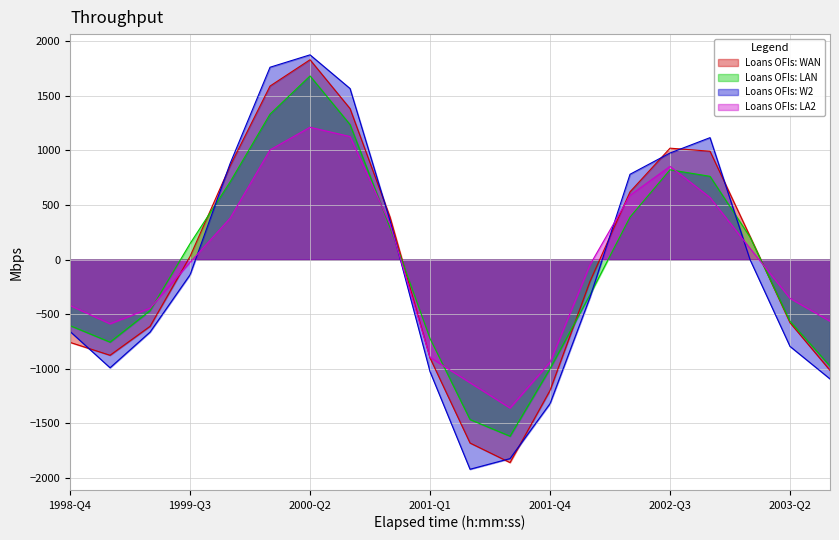

What is the sum of the values at 2003-Q2 and 2002-Q1?

-776